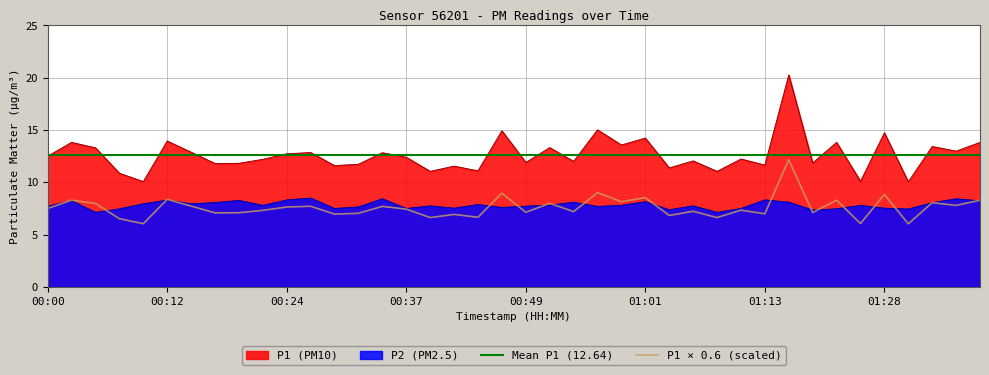

In P2, how many points are lower than both neighbors (excluding endpoints)?

12